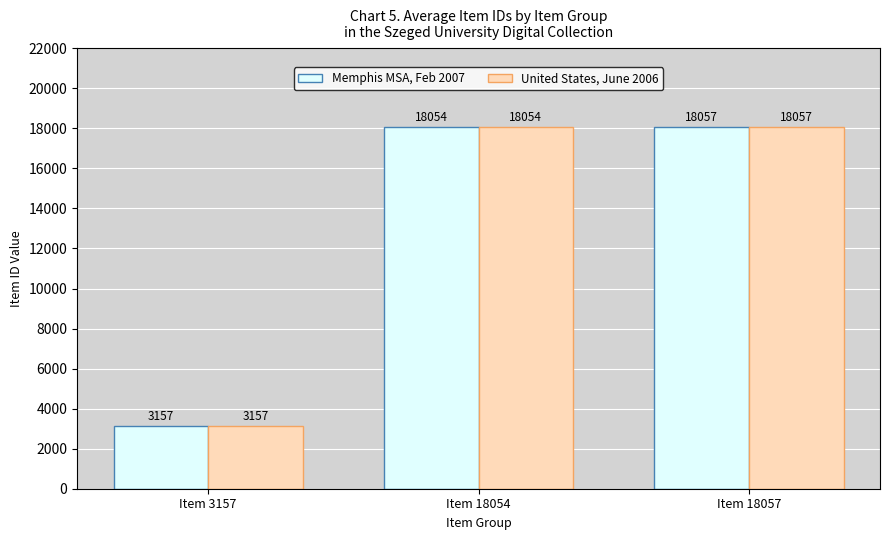

What is the maximum value for Memphis MSA, Feb 2007?

18057